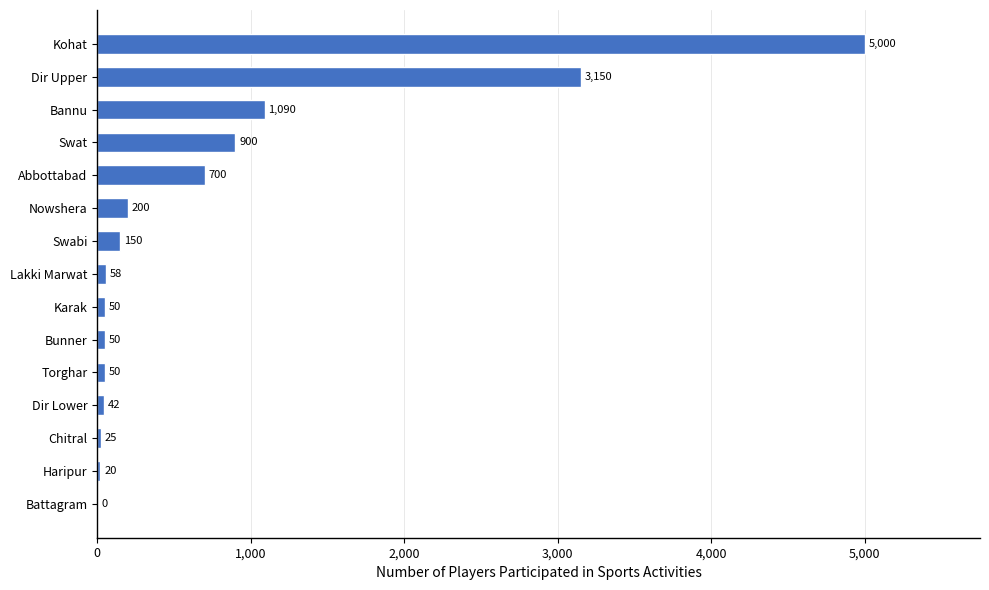

Is it true that the value at Lakki Marwat is 58?

True